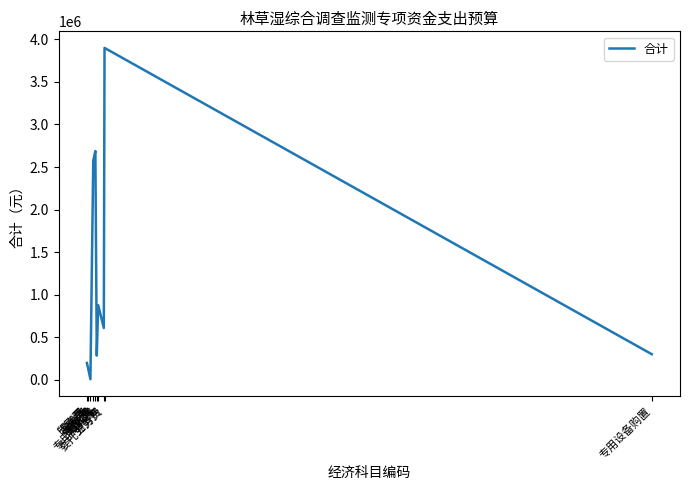

How many interior local valleys (lower than both neighbors) does the data have?

3